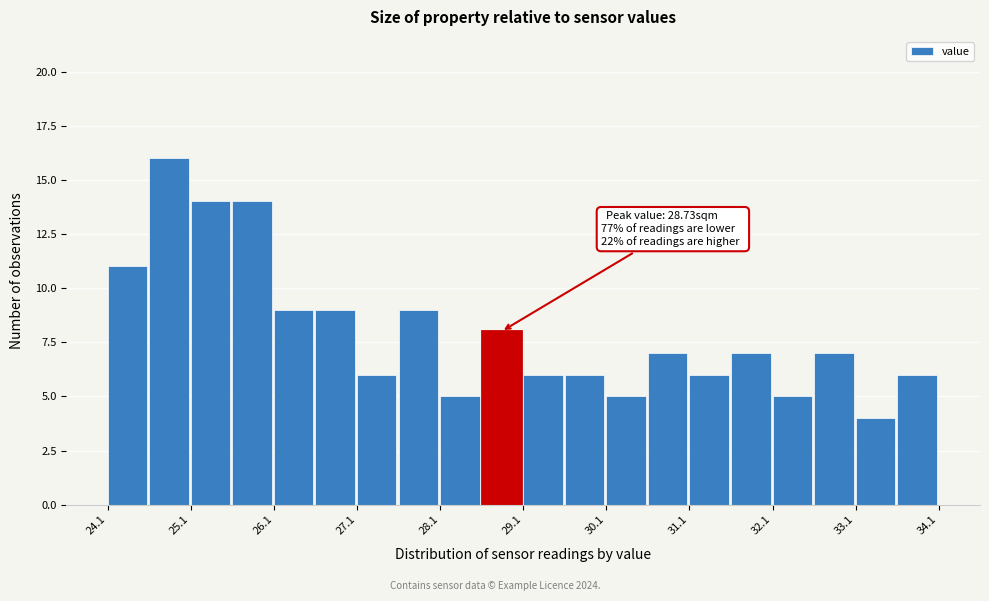

Read against the x-axis, roughly where is the centre of the tallest bar?

24.8